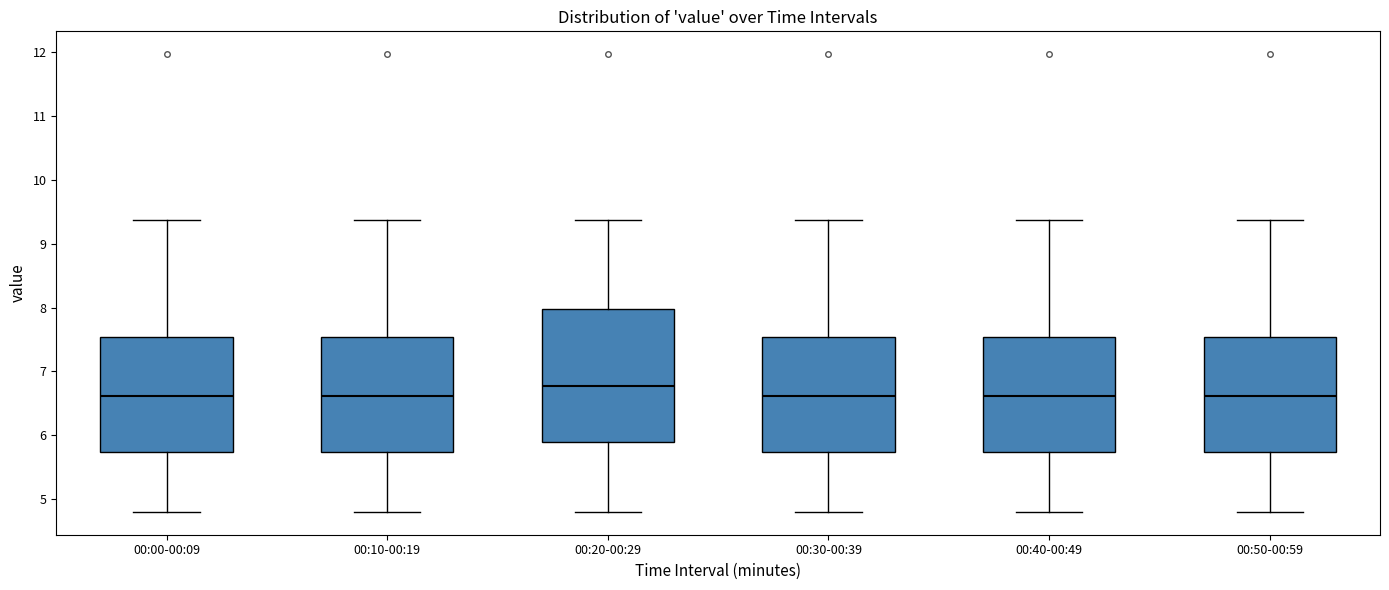

Which box is the tallest, from its lower edge to its upper edge?

00:20-00:29